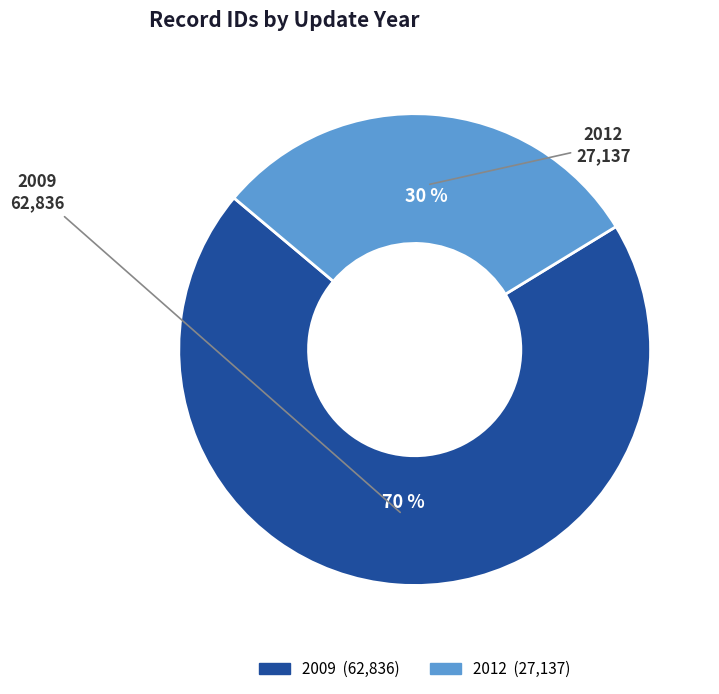

To the nearest percent, what is the average slice percentage?

50%